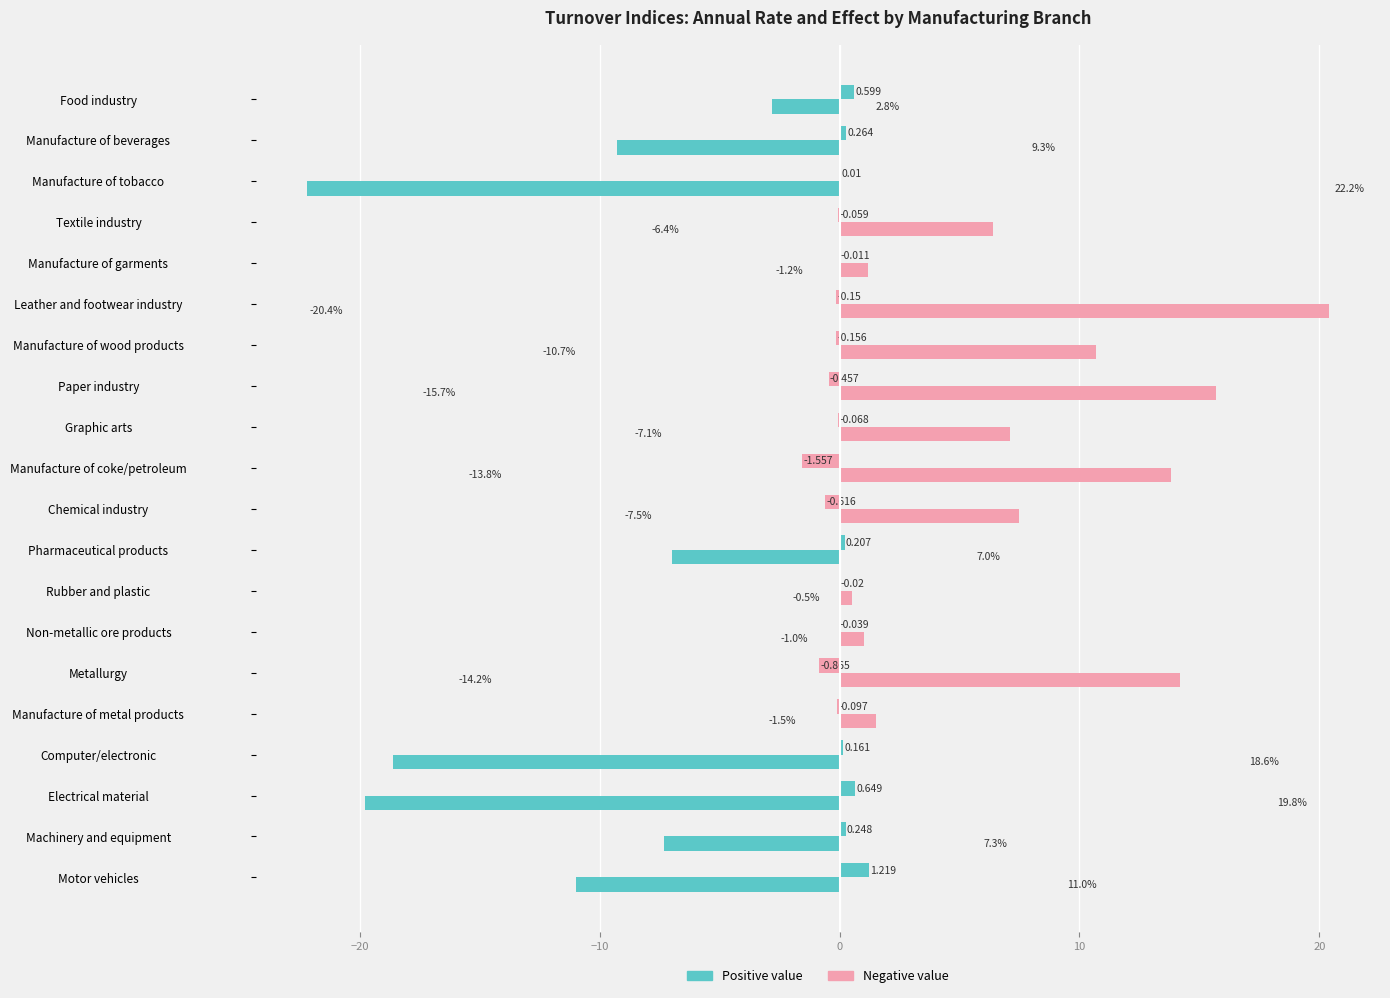

The Annual Effect series shows 0.6 at Electrical material. True or false?

True